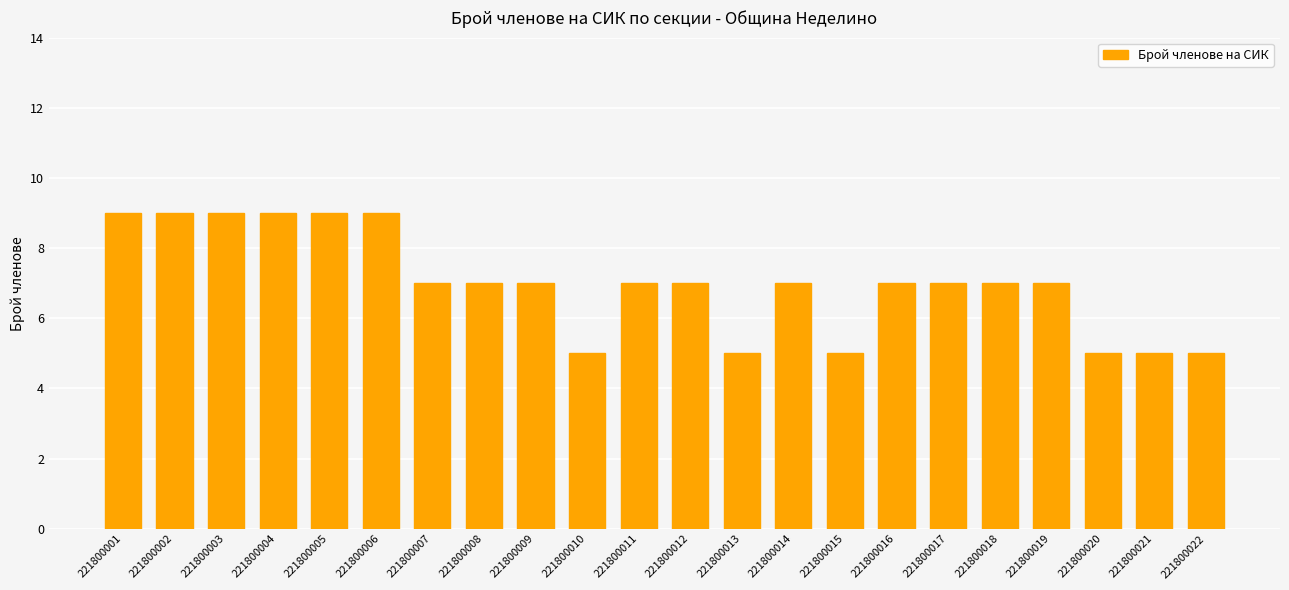

Reading left to right, list all the values displayed in this chart.

9	9	9	9	9	9	7	7	7	5	7	7	5	7	5	7	7	7	7	5	5	5